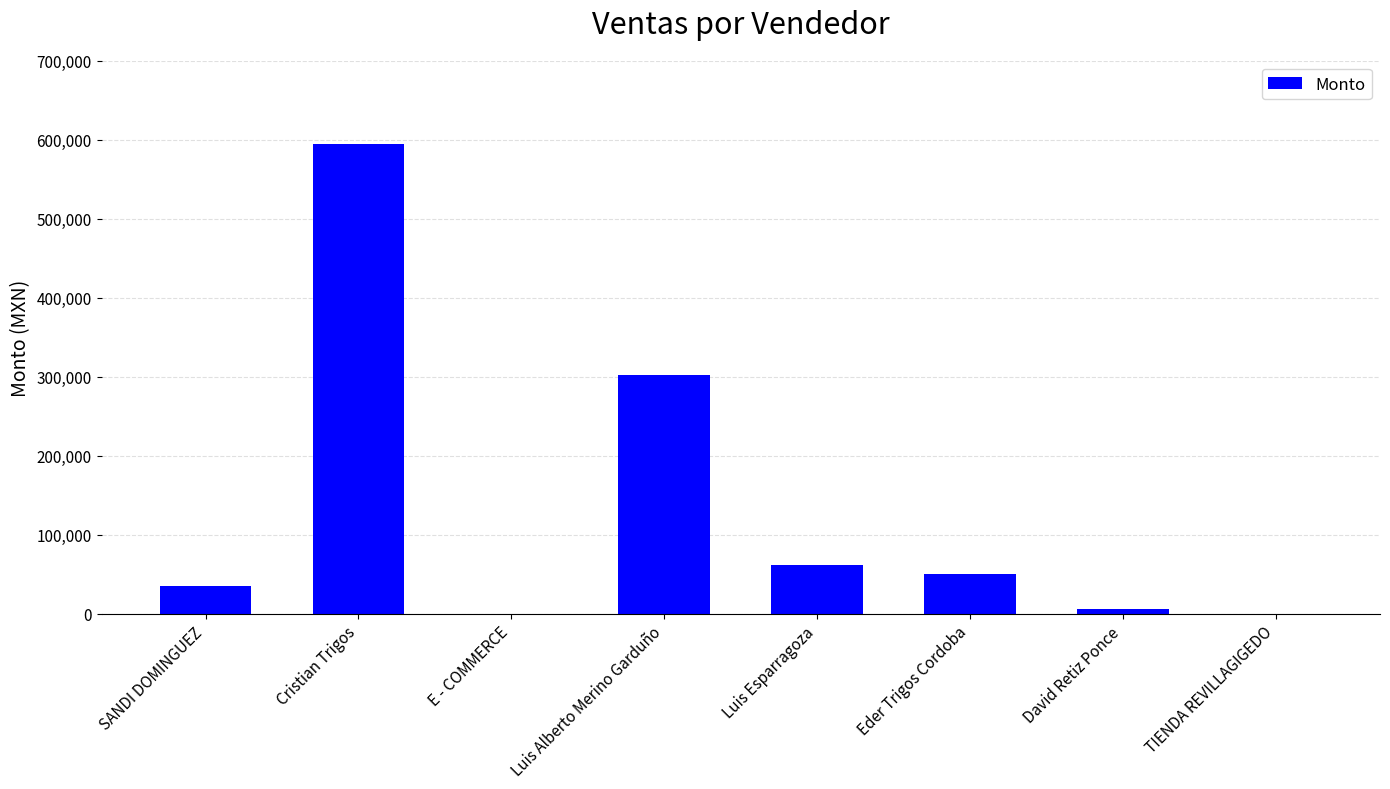

How many categories are shown in the chart?

8